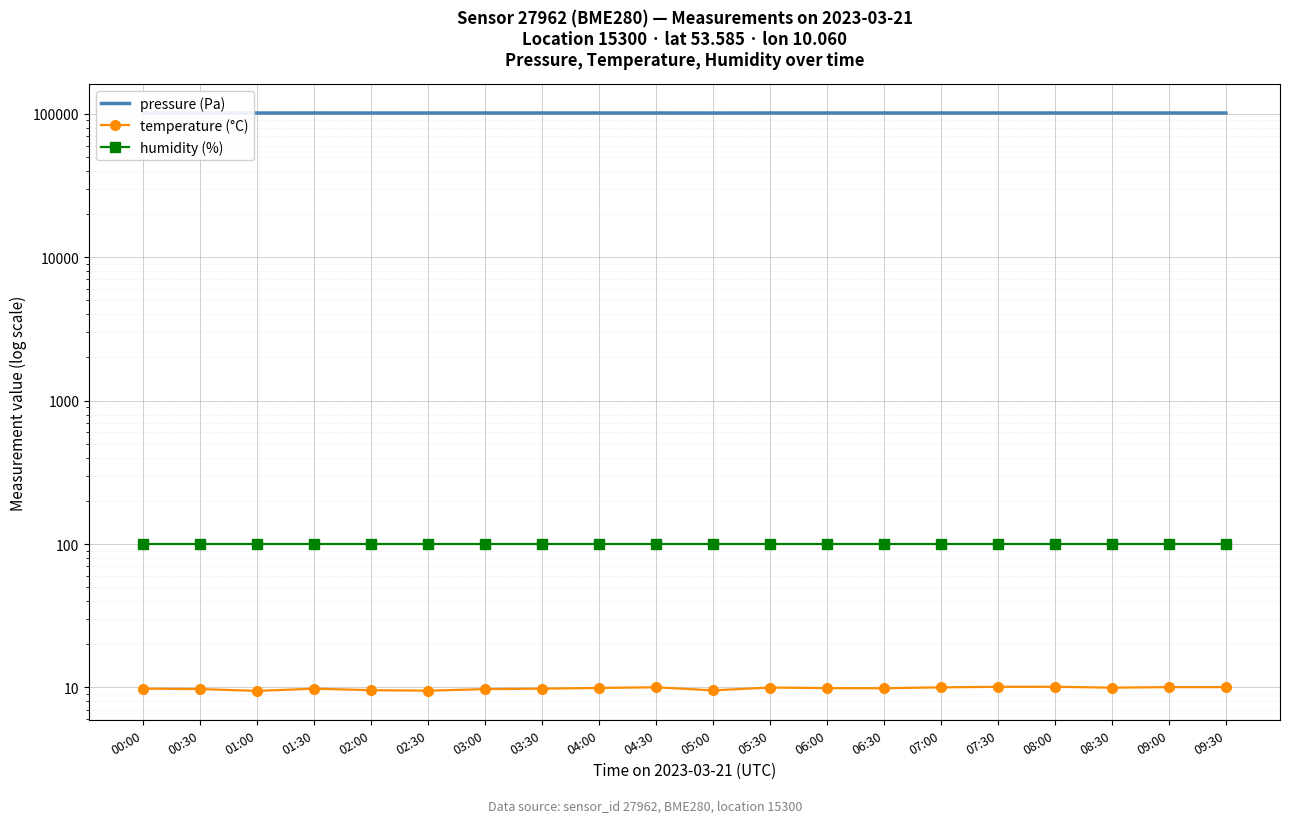

Rank the series at 02:00 from highest to lowest value.

pressure (Pa), humidity (%), temperature (°C)